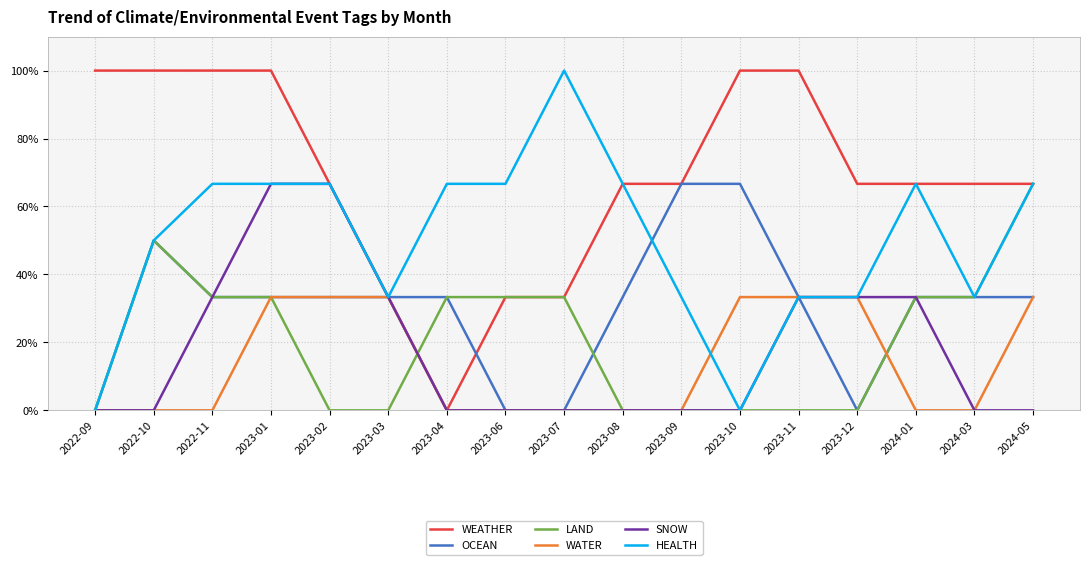

What is the highest value of the OCEAN series?

0.7